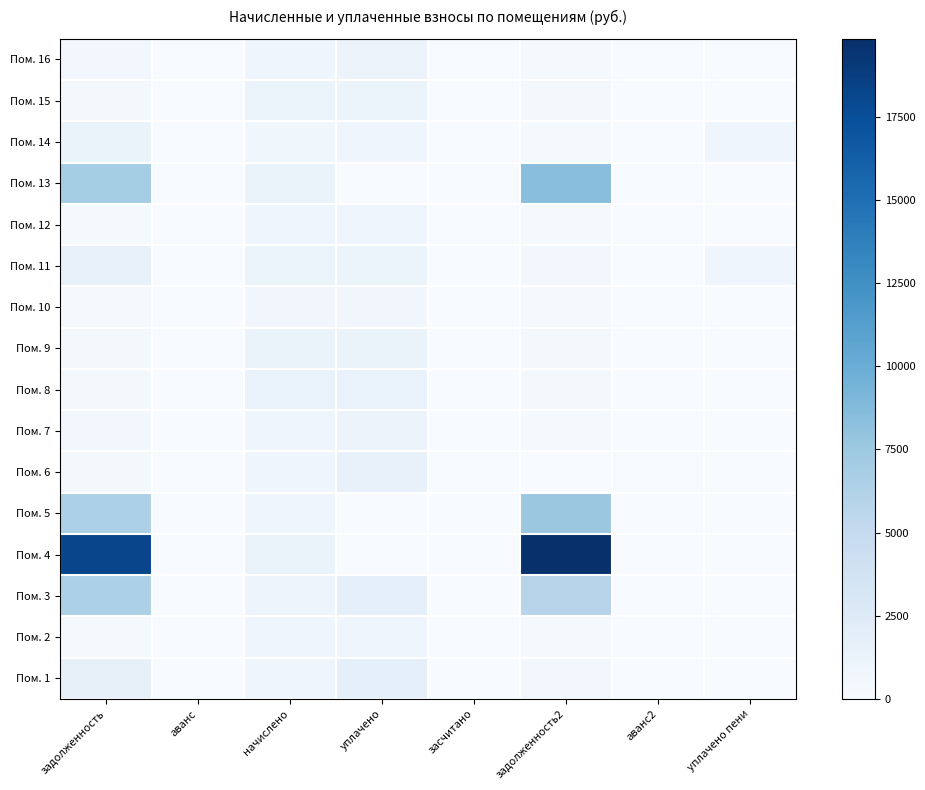

List the series in order of their peak value, lowest first.

Пом. 10, Пом. 2, Пом. 12, Пом. 7, Пом. 16, Пом. 15, Пом. 14, Пом. 9, Пом. 8, Пом. 11, Пом. 6, Пом. 1, Пом. 3, Пом. 5, Пом. 13, Пом. 4